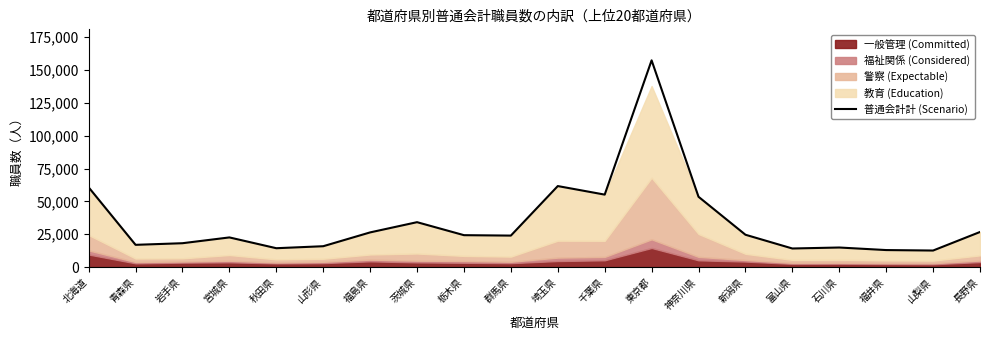

Reading left to right, what are all the values shown in this chart?

60723	16937	18169	22582	14361	15882	26406	34192	24297	23974	61693	55182	157433	53530	24626	14149	14899	12955	12597	26720